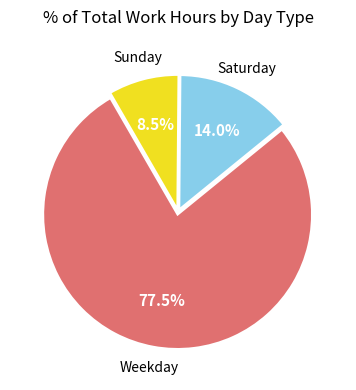

To the nearest percent, what is the average slice percentage?

33%